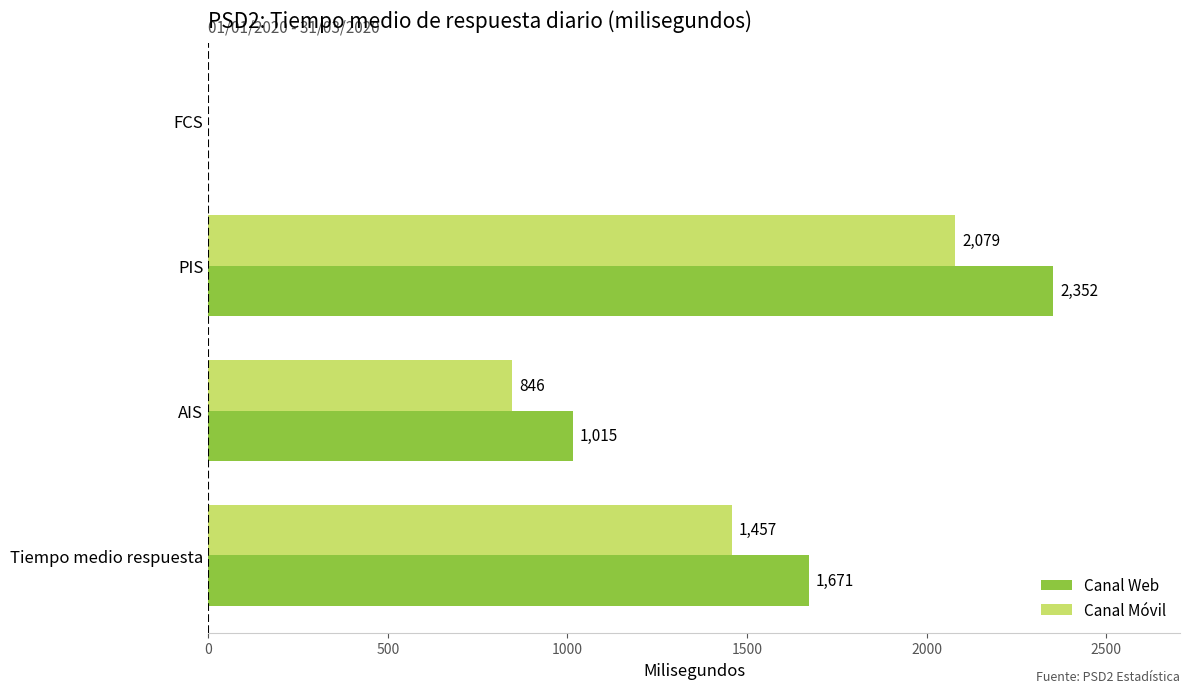

The Canal Móvil series shows 2079 at PIS. True or false?

True